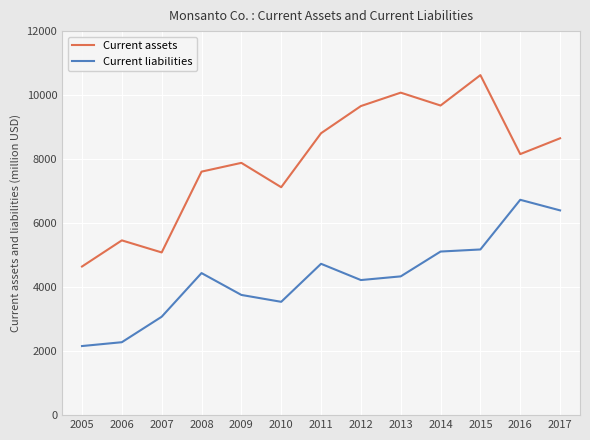

Where does the Current liabilities series first go above 4336?

2008